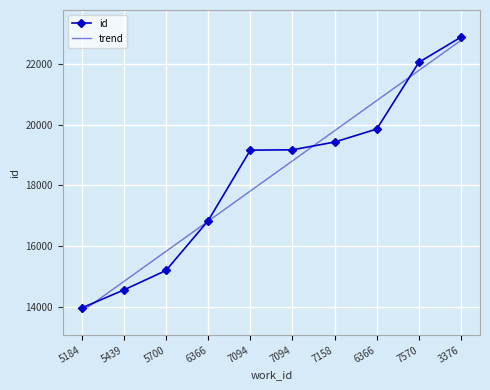

What are all the series names shown in the legend?

id, trend